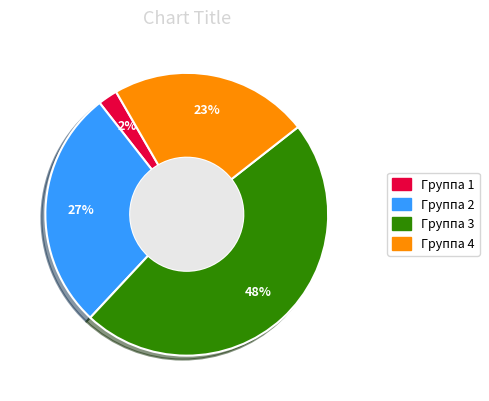

Does any single category account for the majority?

No